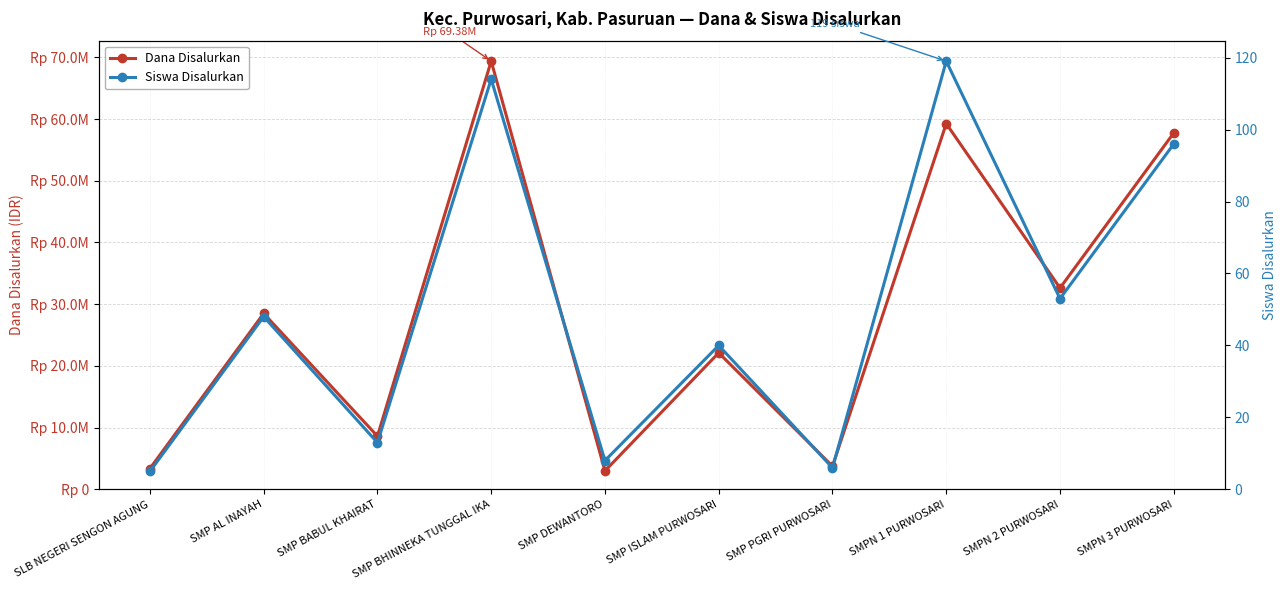

Where is Dana Disalurkan nearest to the value 36187500?

SMPN 2 PURWOSARI